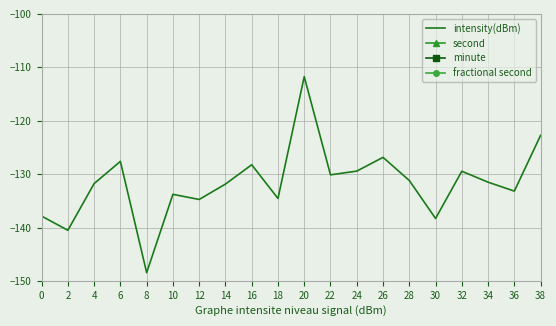

What is the greatest value displayed?

38.0